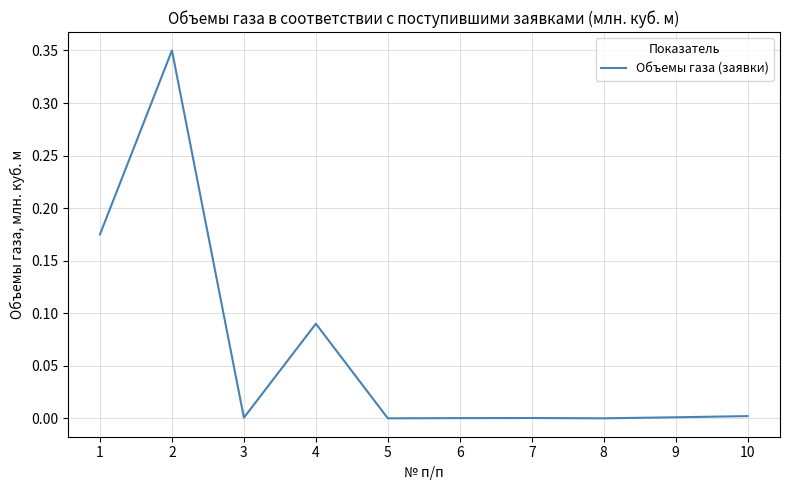

The chart shows a value of 0.6 at 2. True or false?

False